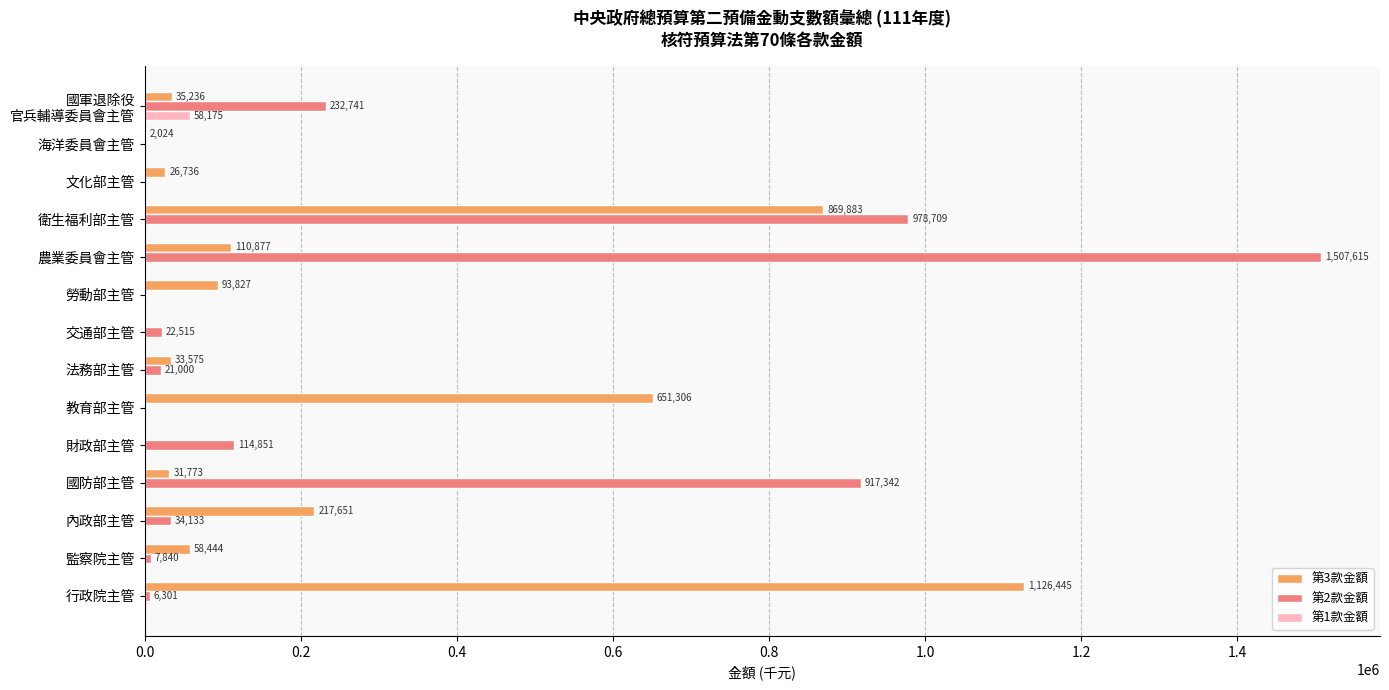

How many categories are shown in the chart?

14